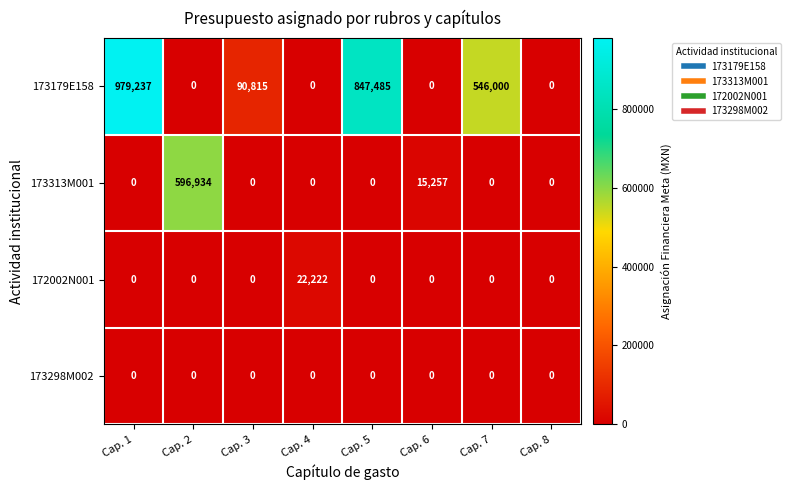

Is it true that 173179E158 equals 90815 at Cap. 3?

True